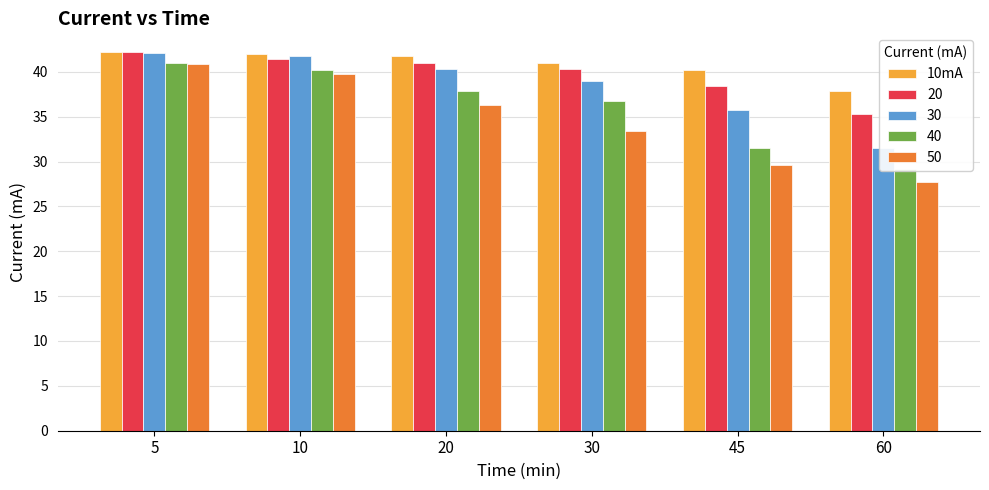

List the labels in order of value, smallest first.

60, 45, 30, 20, 10, 5